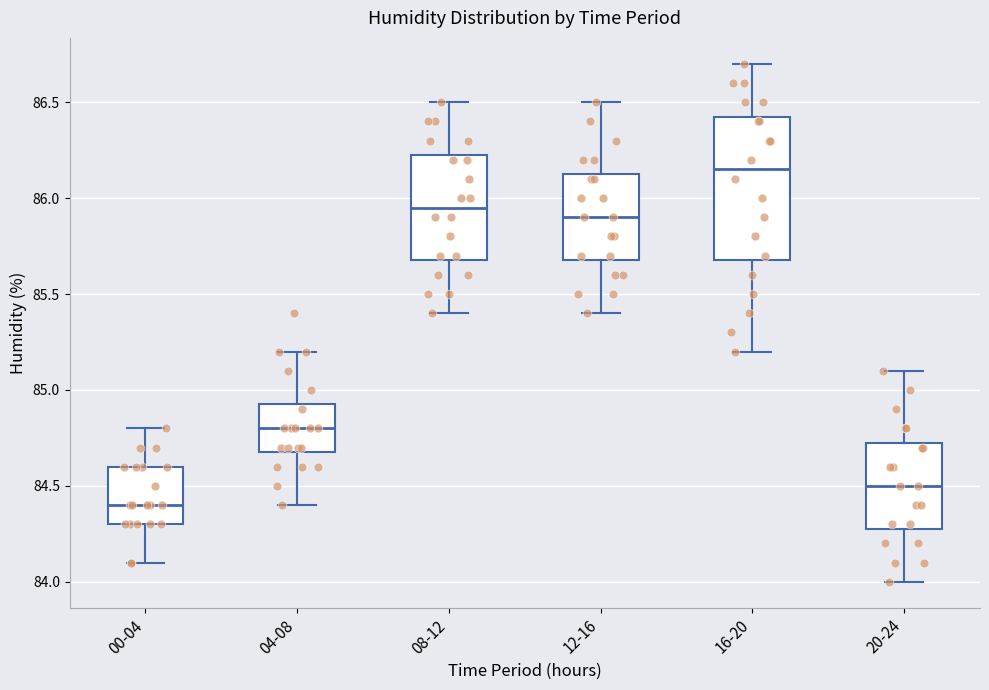

Which box has the lowest median line?

00-04